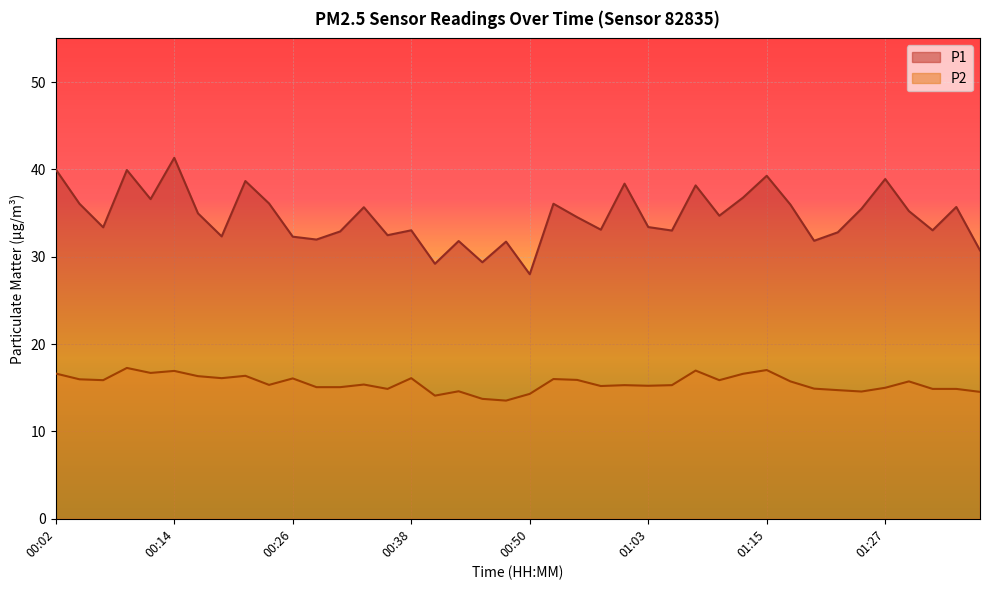

What is the difference between the maximum and minimum values in the P2 series?

3.7